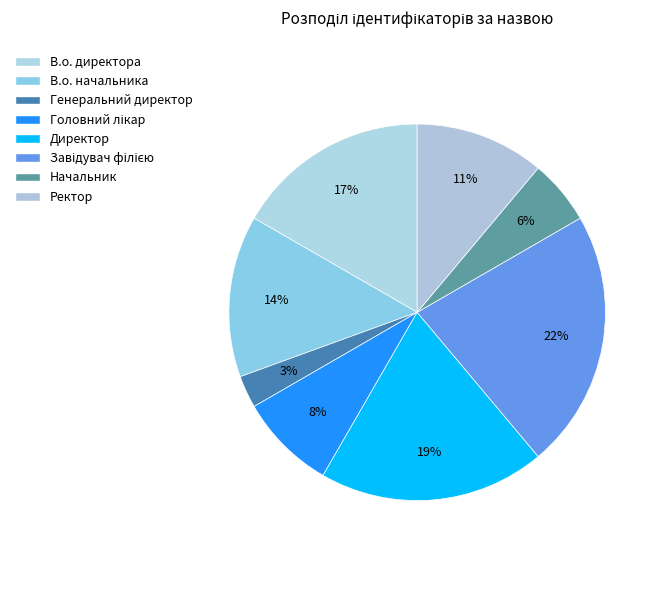

Rank the categories by value from highest to lowest.

Завідувач філією, Директор, В.о. директора, В.о. начальника, Ректор, Головний лікар, Начальник, Генеральний директор